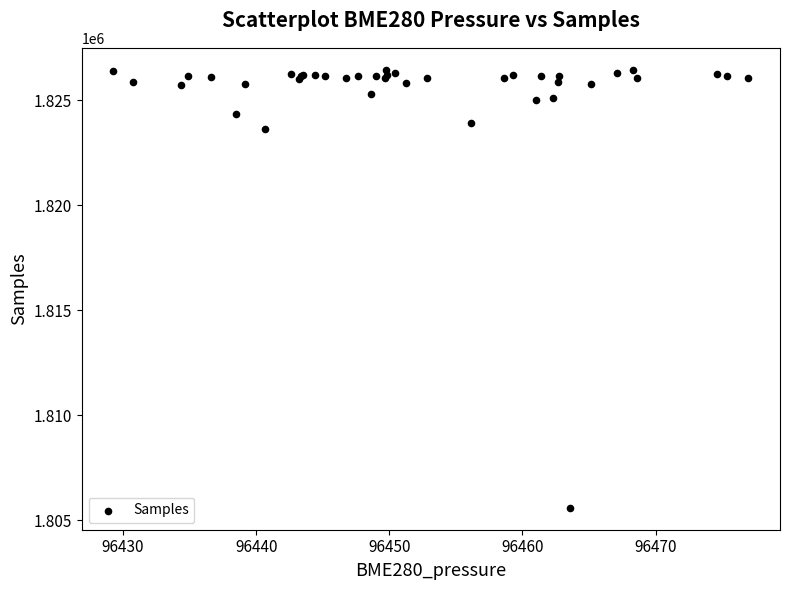

What Y value in the scatter plot is closest to 1816018?

1823653